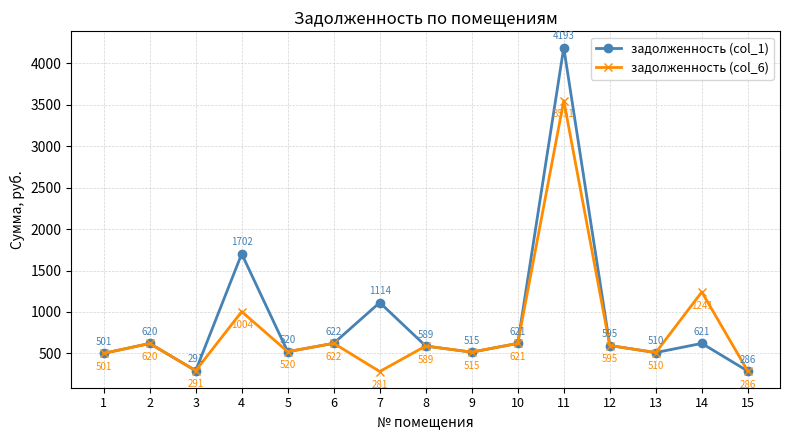

What value does the задолженность (col_6) series have at 7?

281.1